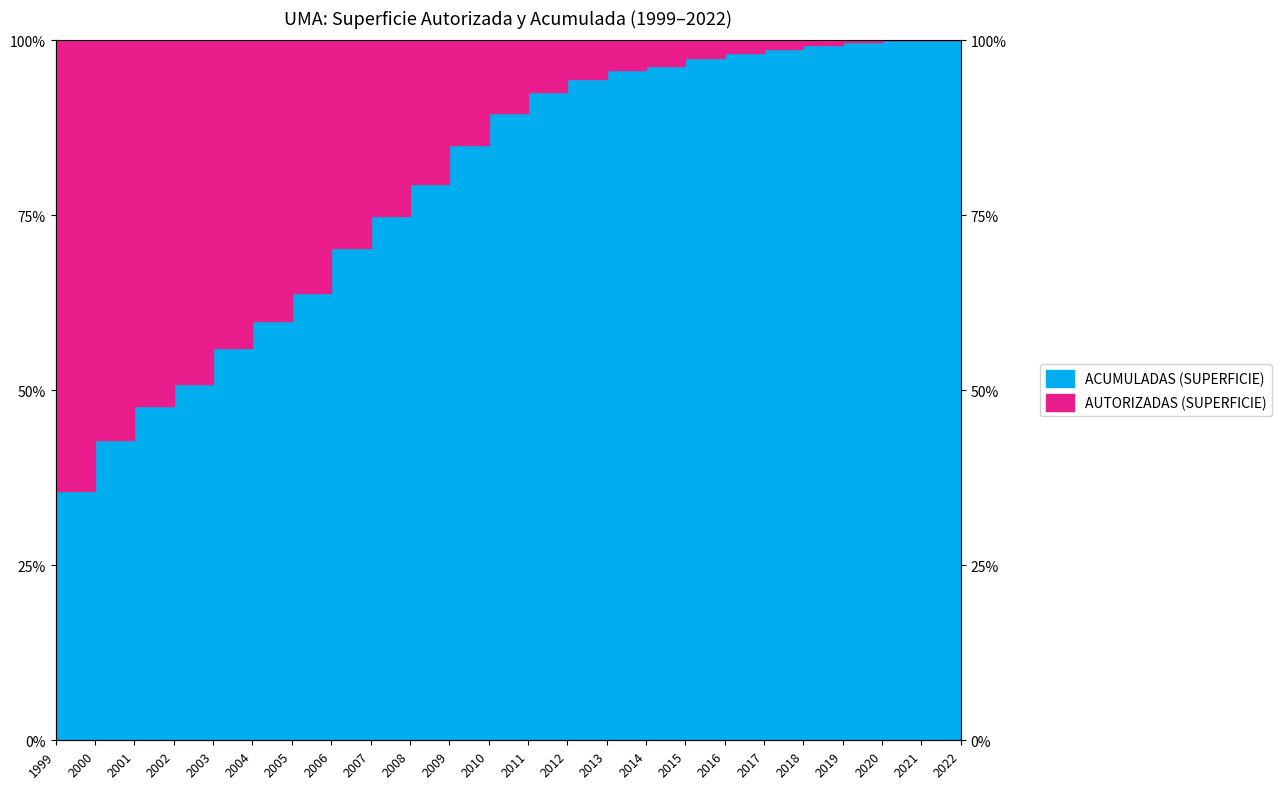

Is it true that the value at 2004 is 60.0?

True